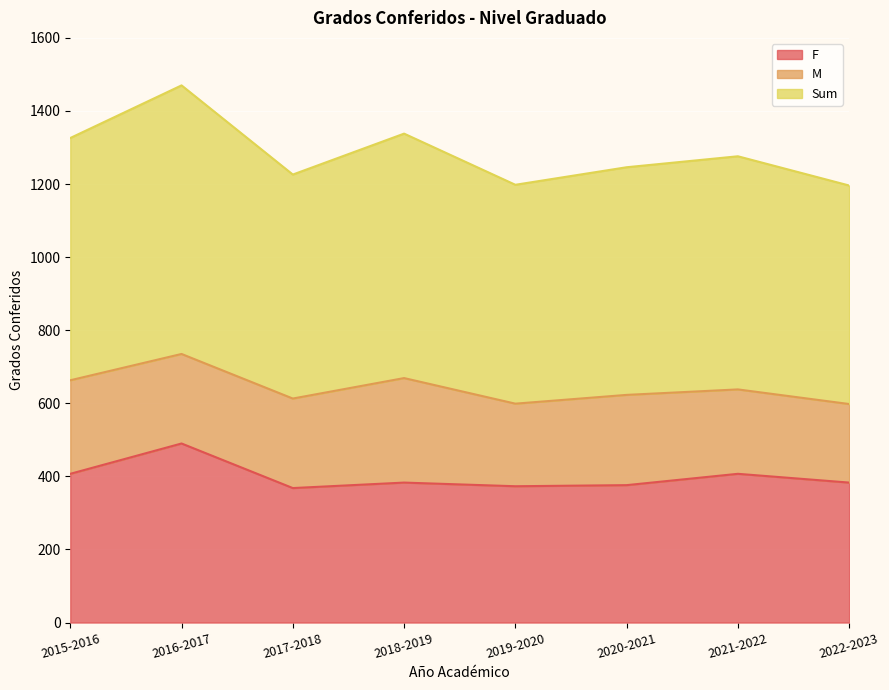

The F series shows 490 at 2016-2017. True or false?

True